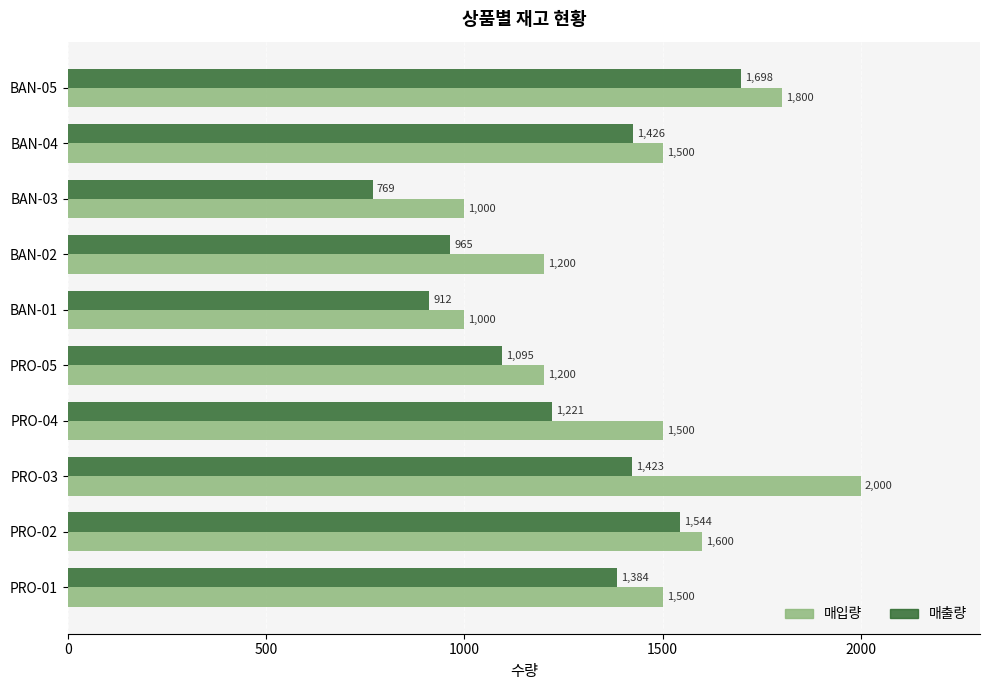

What is the approximate value of 매출량 at PRO-03, to the nearest 10?

1420